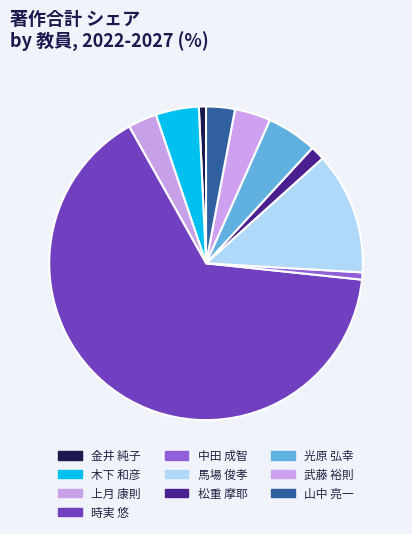

What is the change in value from 中田 成智 to 武藤 裕則?

+4